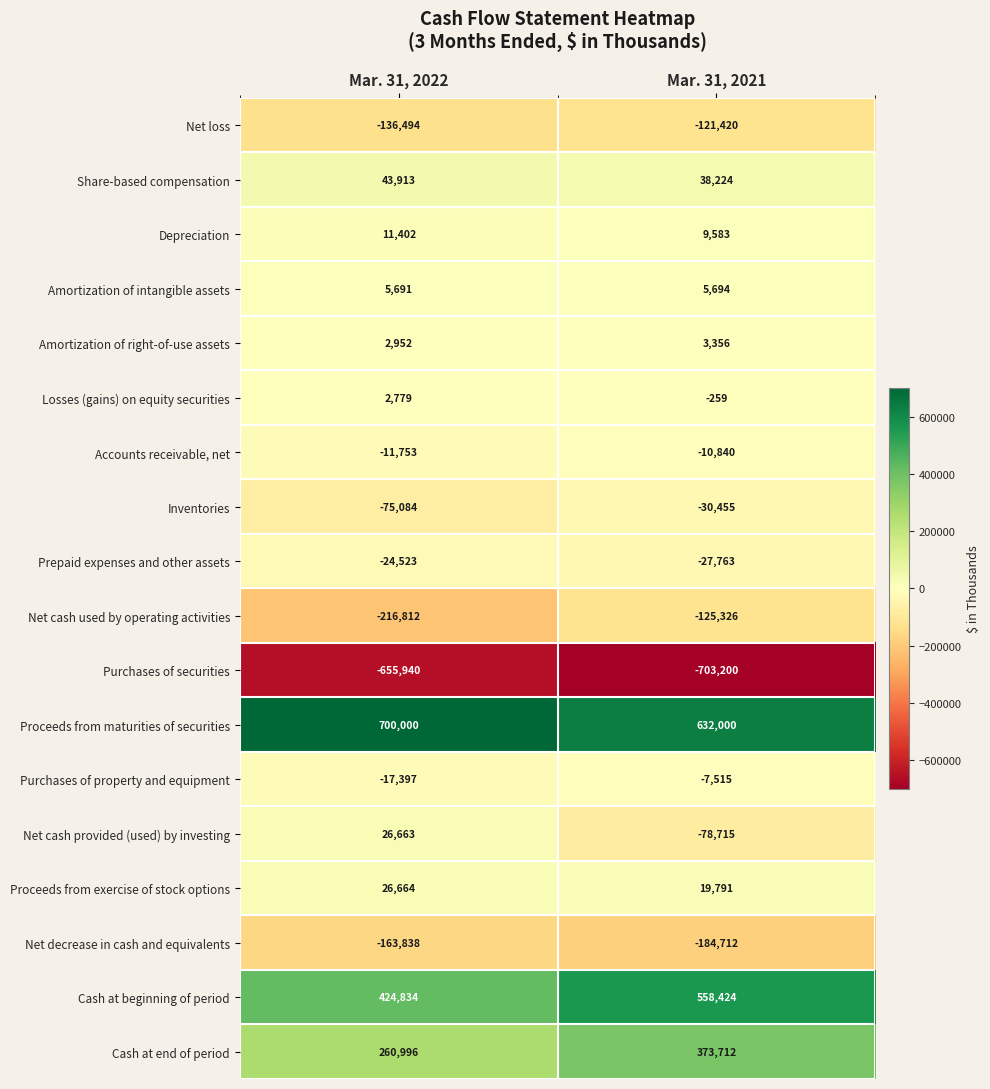

How many data points does each series have?

2